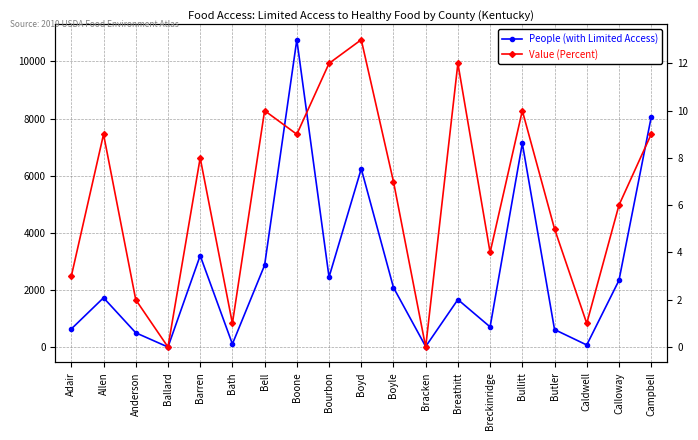

Is the value of Value (Percent) at Bath greater than the value of People (with Limited Access) at Bracken?

No